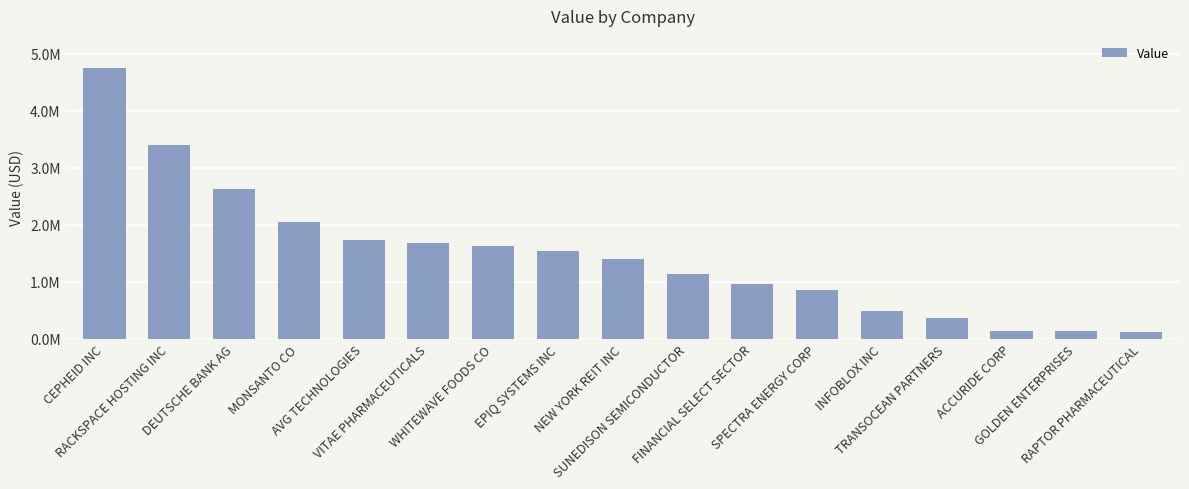

Does the chart contain any negative values?

No